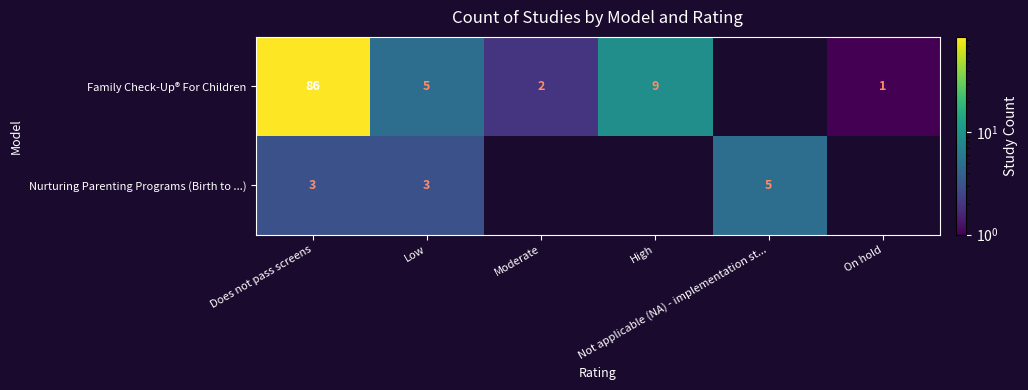

What is the average value of the Nurturing Parenting Programs (Birth to ...) series?

2